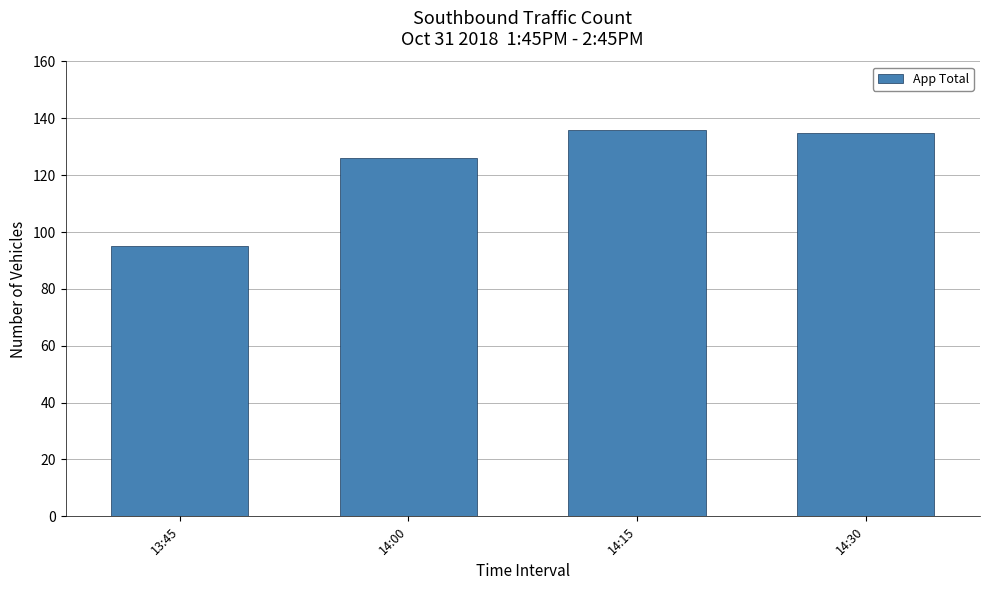

What is the minimum value shown in the chart?

95